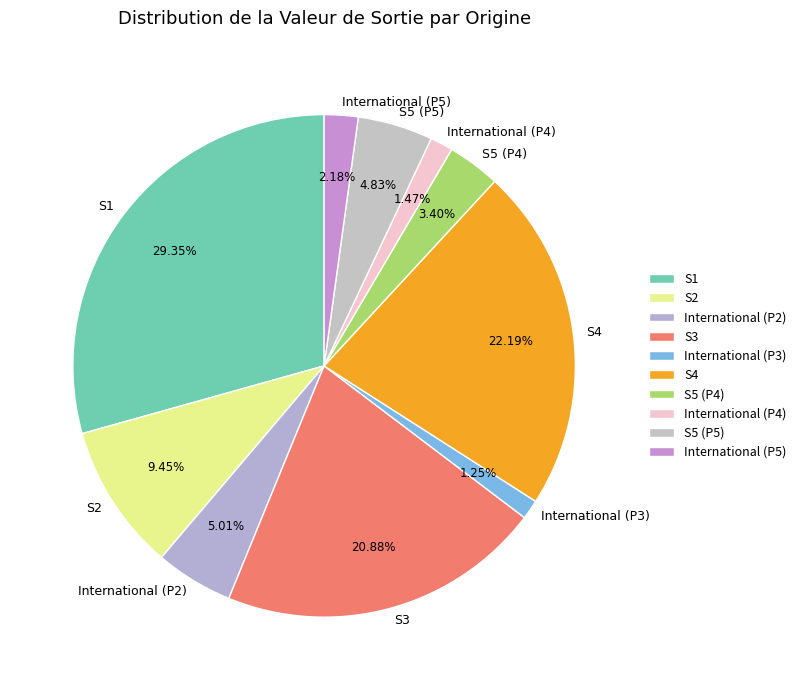

Is there any slice that represents more than half of the pie?

No